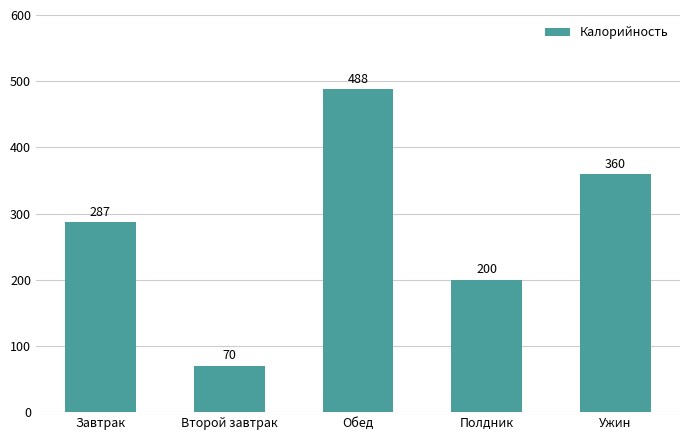

Count the number of data series in this chart.

1